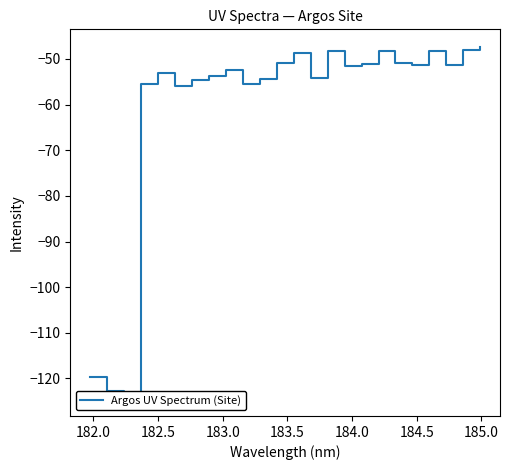

What is the value of the 12th point from the left?

-50.9